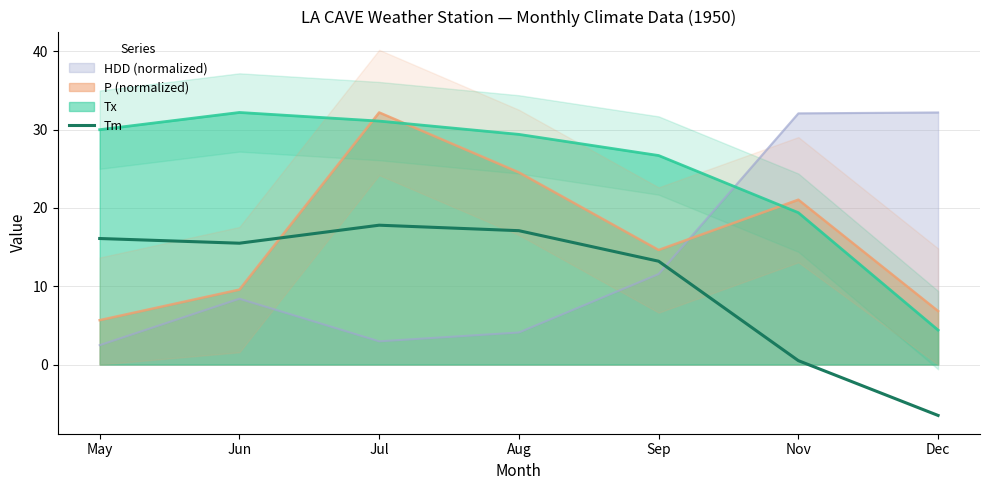

What position from the right is May?

7